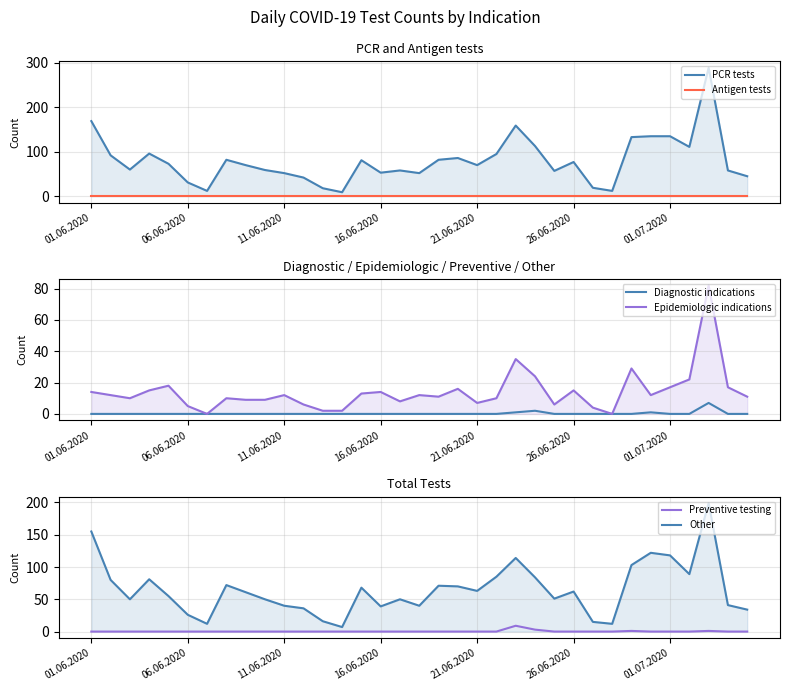

Does the chart have visible grid lines?

Yes